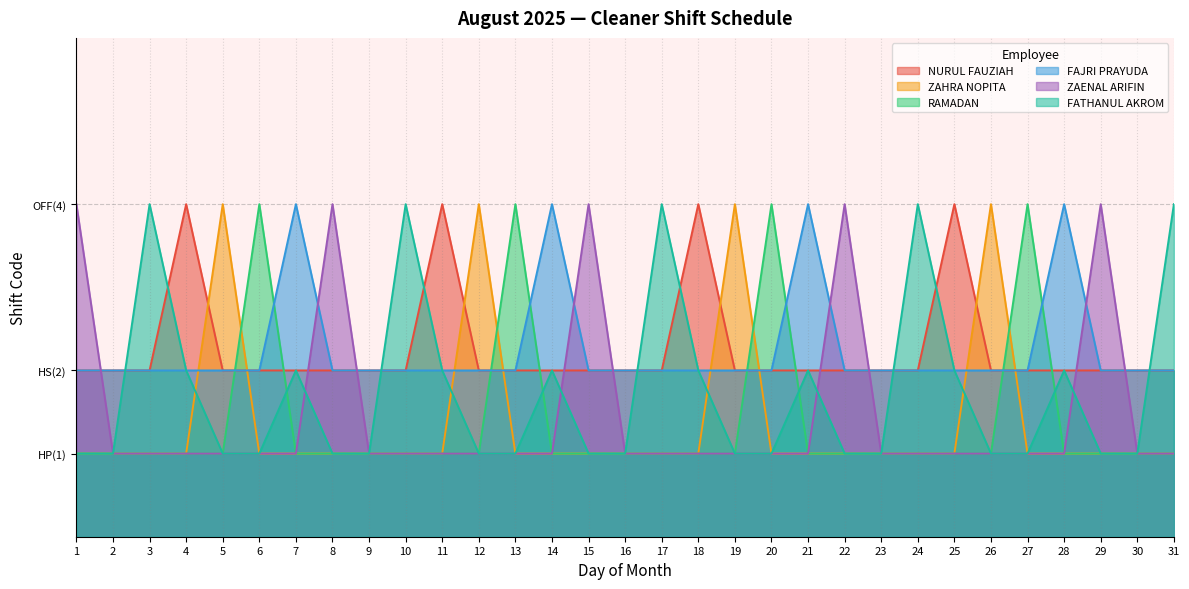

What is the value of the ZAHRA NOPITA point at the 2nd from the left?

1